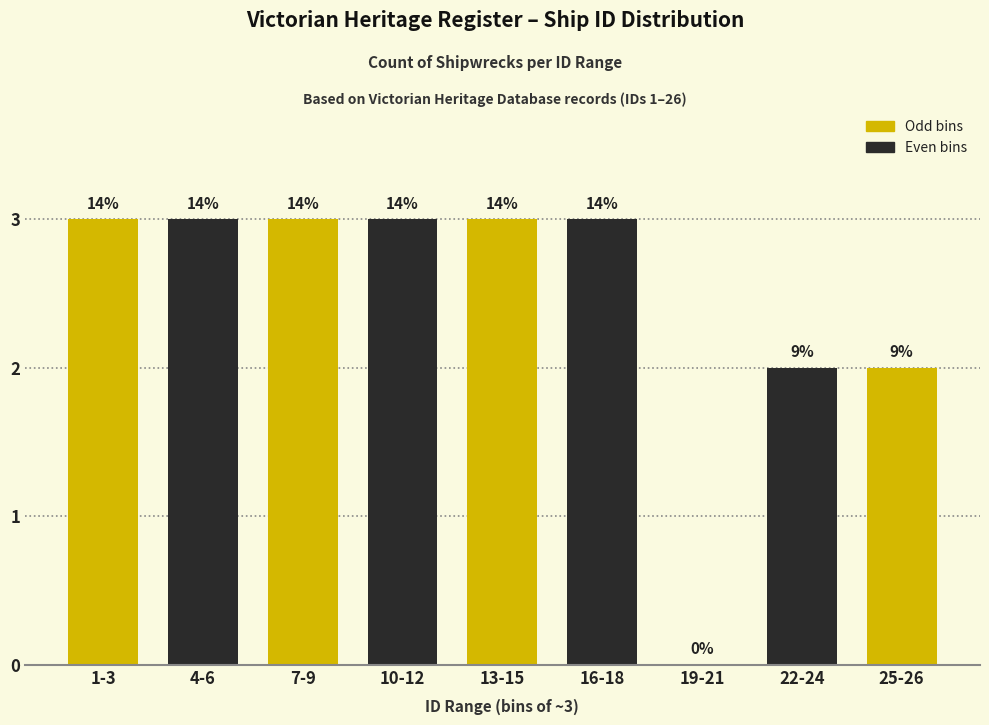

Are the bars horizontal?

No